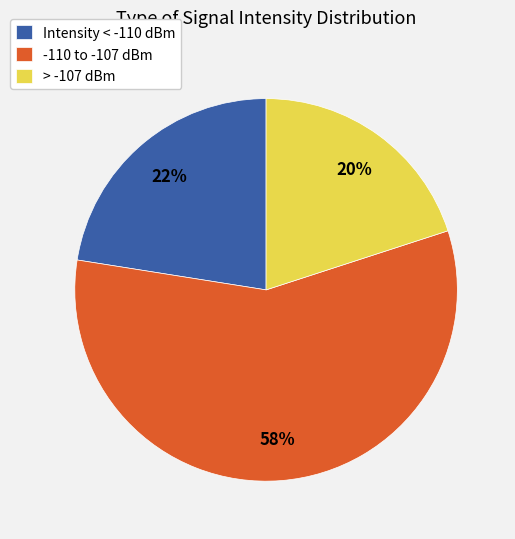

How many segments does this pie chart have?

3